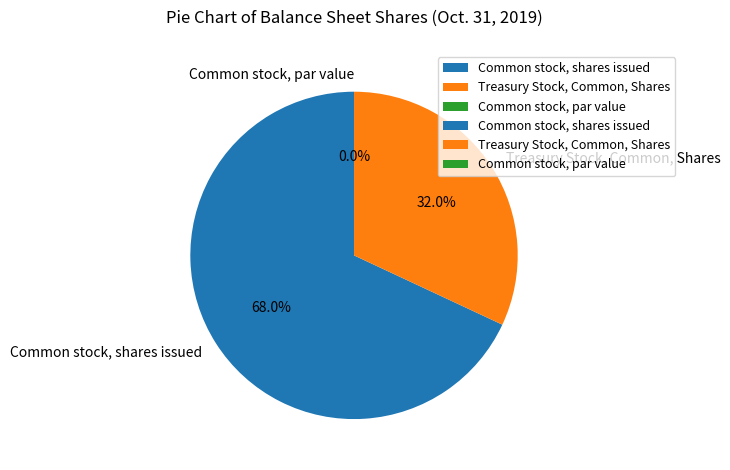

Which category accounts for the majority?

Common stock, shares issued